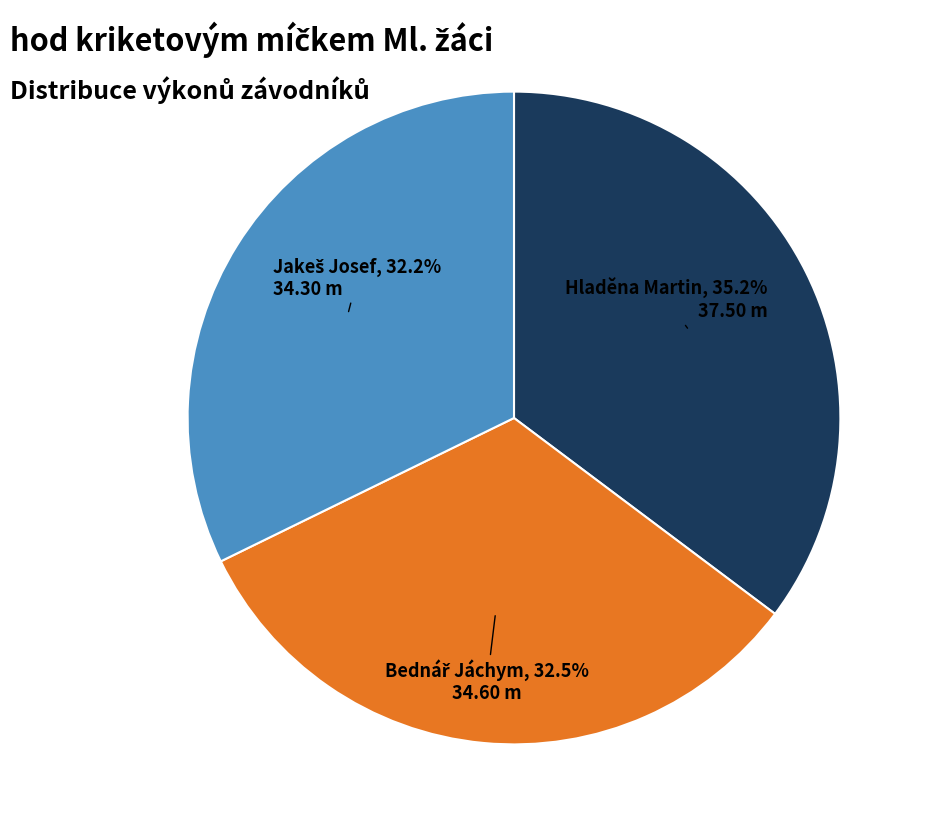

What portion of the pie excludes Hladěna Martin?

64.8%